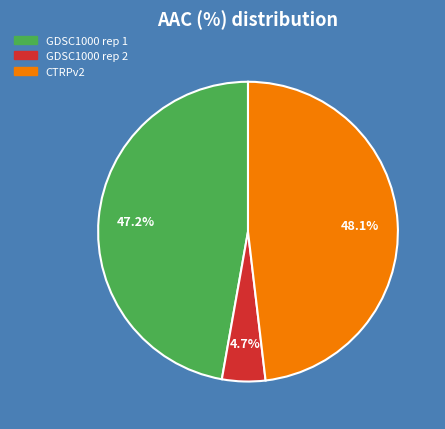

What is the ratio of the value at CTRPv2 to the value at GDSC1000 rep 1?

1.0